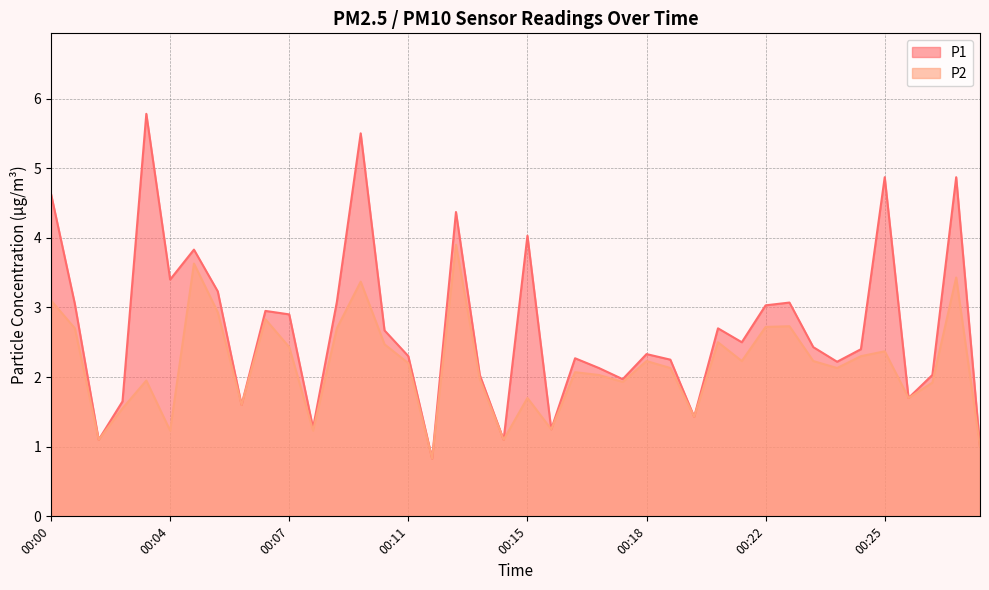

What is the value of the P2 point at the 31st from the left?

2.7